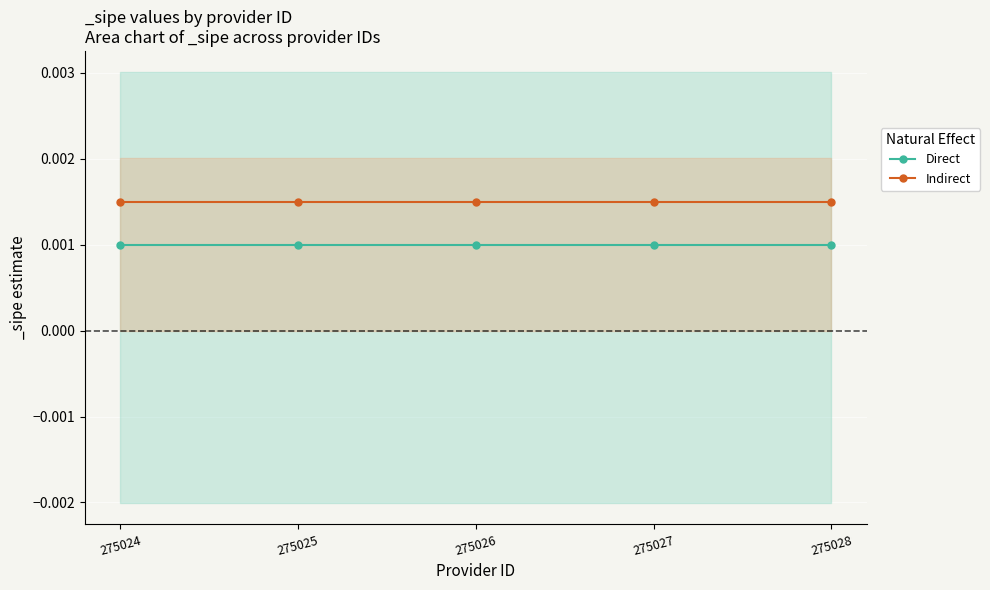

The value of Indirect at 275027 is 0.0. True or false?

True